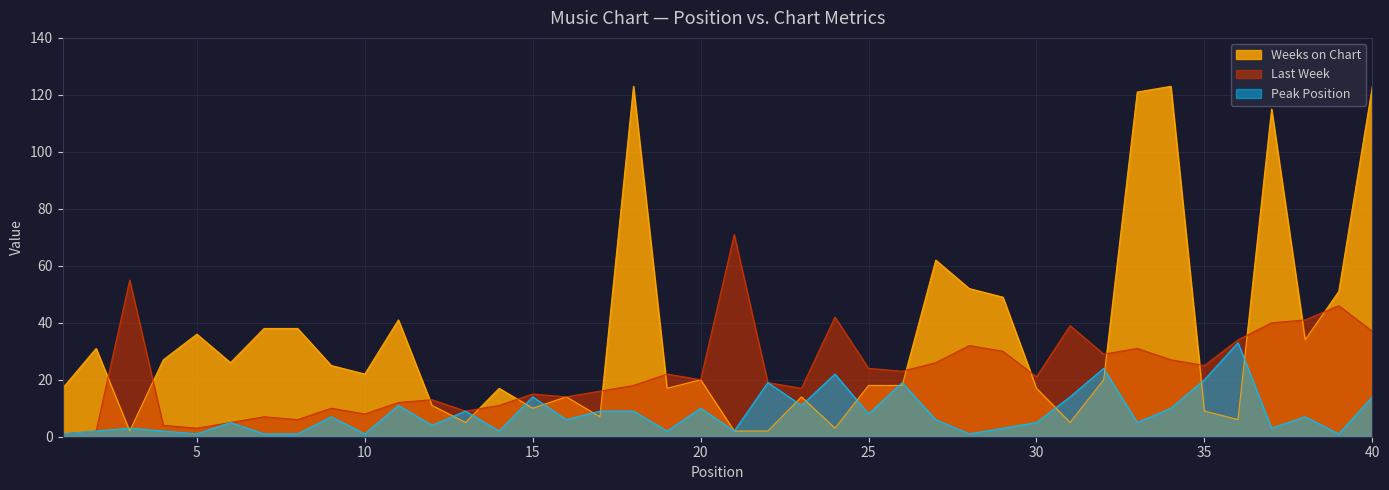

How many lines are shown in the chart?

3